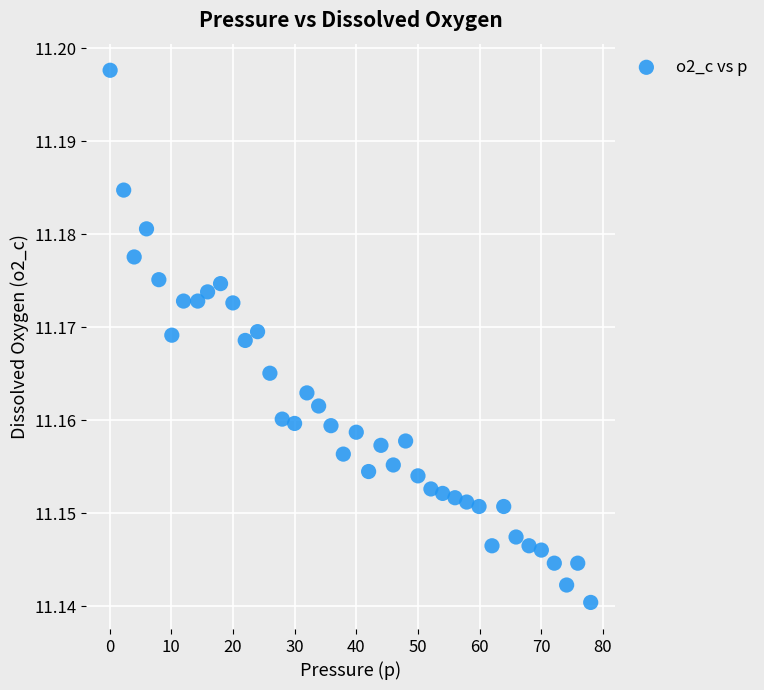

What is the range of X values (max minus min)?

77.9